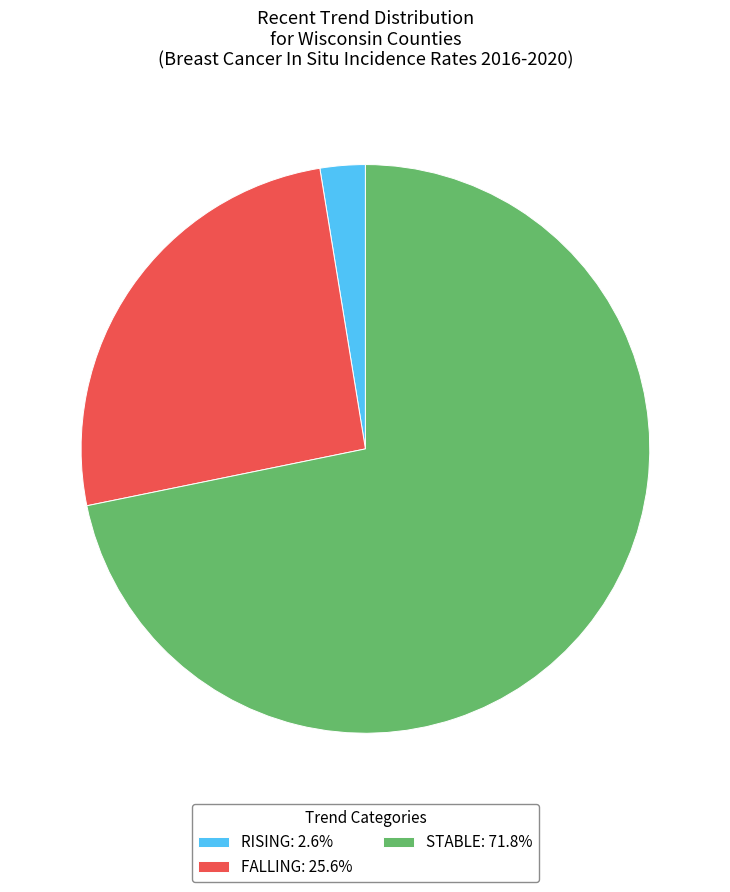

Approximately how many times larger is the value at FALLING: 25.6% compared to STABLE: 71.8%?

0.4